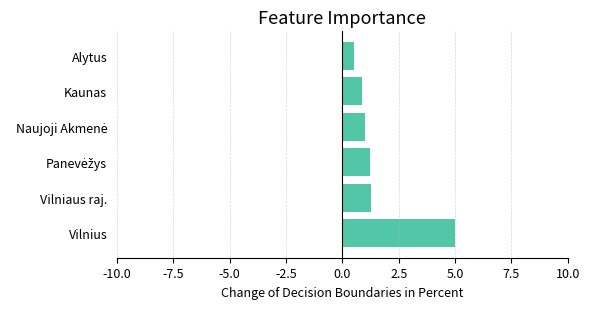

The chart shows a value of 0.9 at Kaunas. True or false?

True